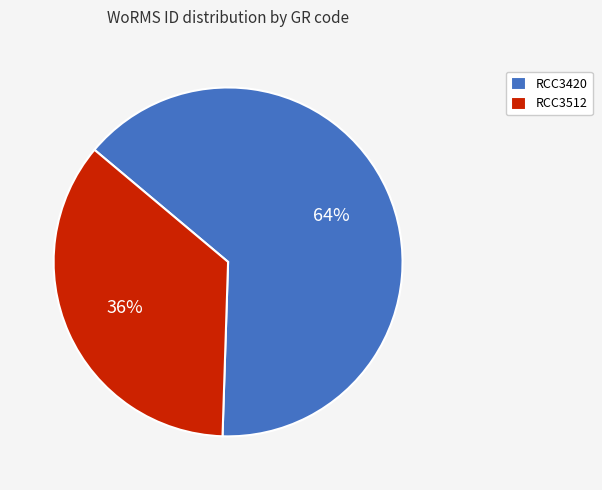

The RCC3420 slice represents 73% of the pie. True or false?

False